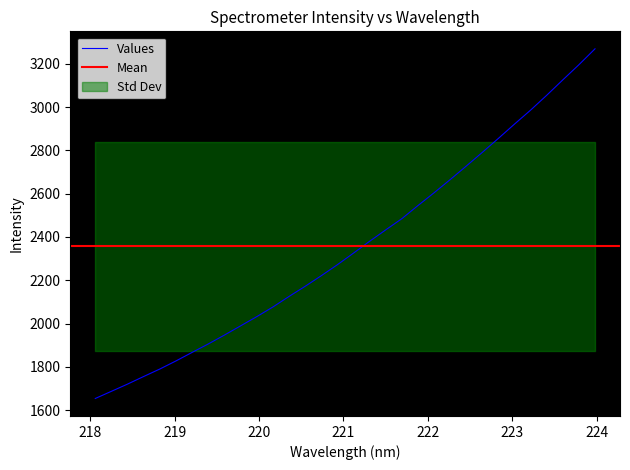

Reading right to left, what are all the values shown in this chart?

223.9802=3268.8	223.7895=3195.4	223.5987=3125.4	223.408=3054.3	223.2172=2985.8	223.0264=2921.2	222.8355=2855.1	222.6447=2790.4	222.4538=2726.9	222.263=2664.3	222.0721=2603.4	221.8812=2544.5	221.6902=2483.8	221.4993=2432.2	221.3083=2379.5	221.1174=2324.7	220.9264=2271.2	220.7354=2220.4	220.5444=2171.5	220.3533=2124.5	220.1623=2075.9	219.9712=2031.4	219.7801=1989.0	219.589=1946.4	219.3979=1905.5	219.2067=1866.6	219.0156=1827.2	218.8244=1789.8	218.6332=1755.4	218.442=1720.2	218.2508=1686.9	218.0596=1653.7